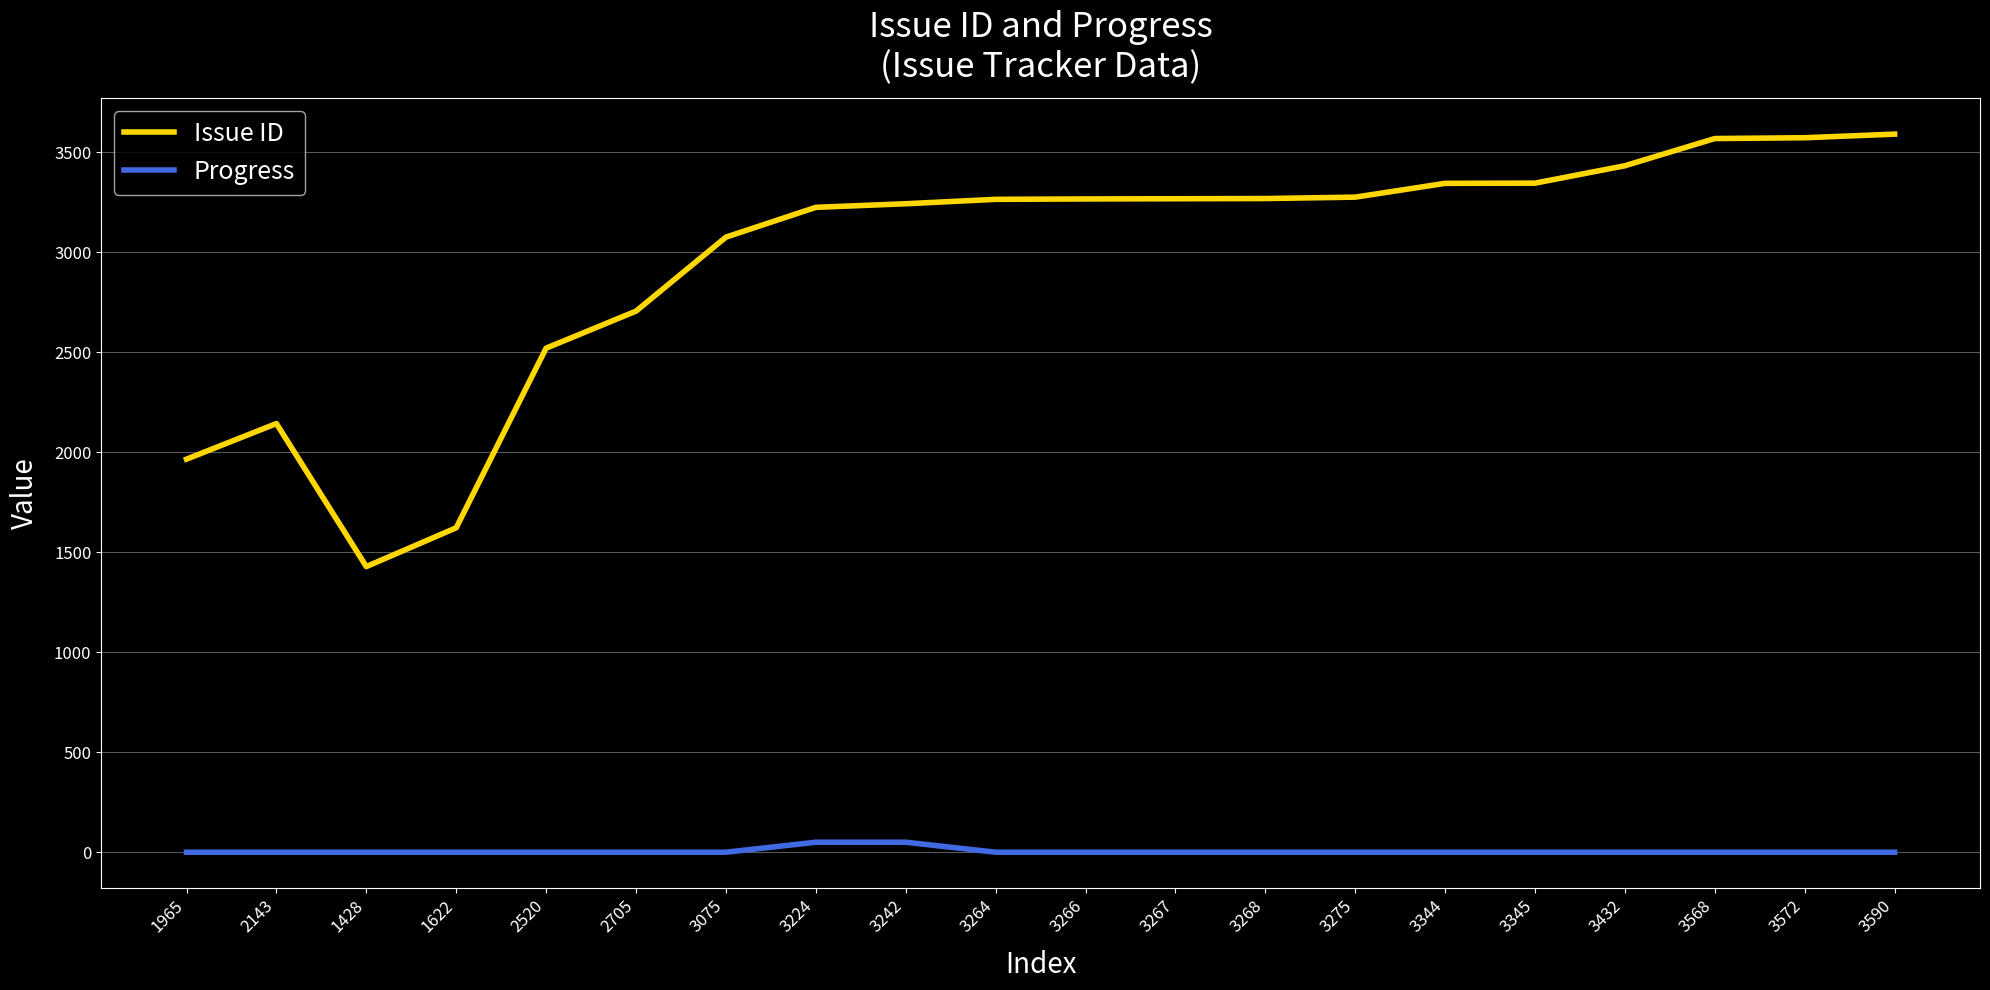

True or false: Issue ID has a value of 2143 at 2143.

True